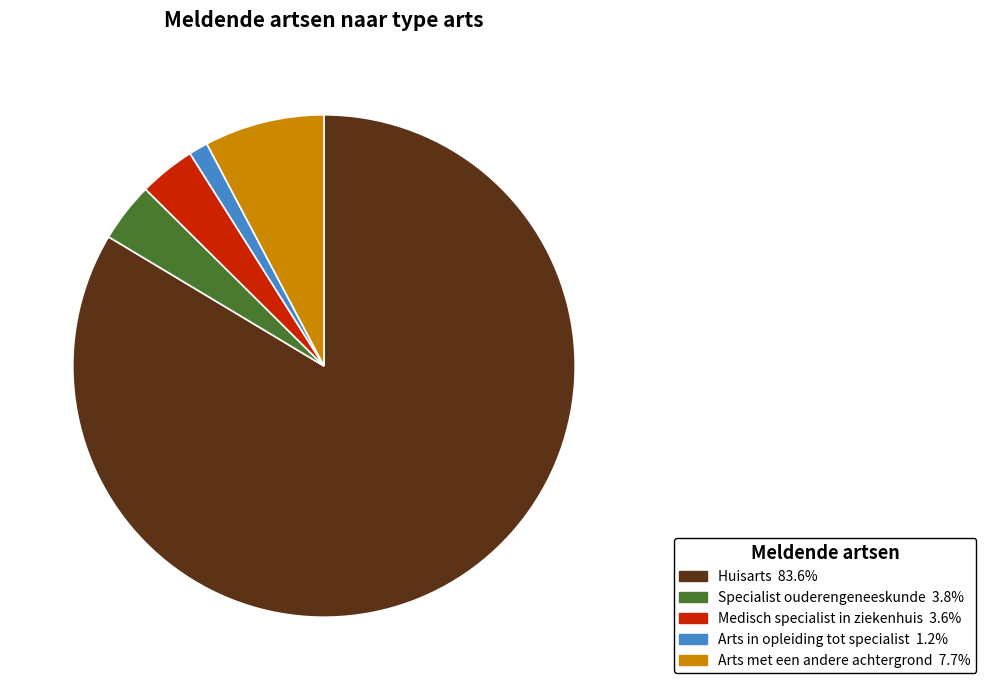

Is it true that Specialist ouderengeneeskunde is 10% of the pie?

False